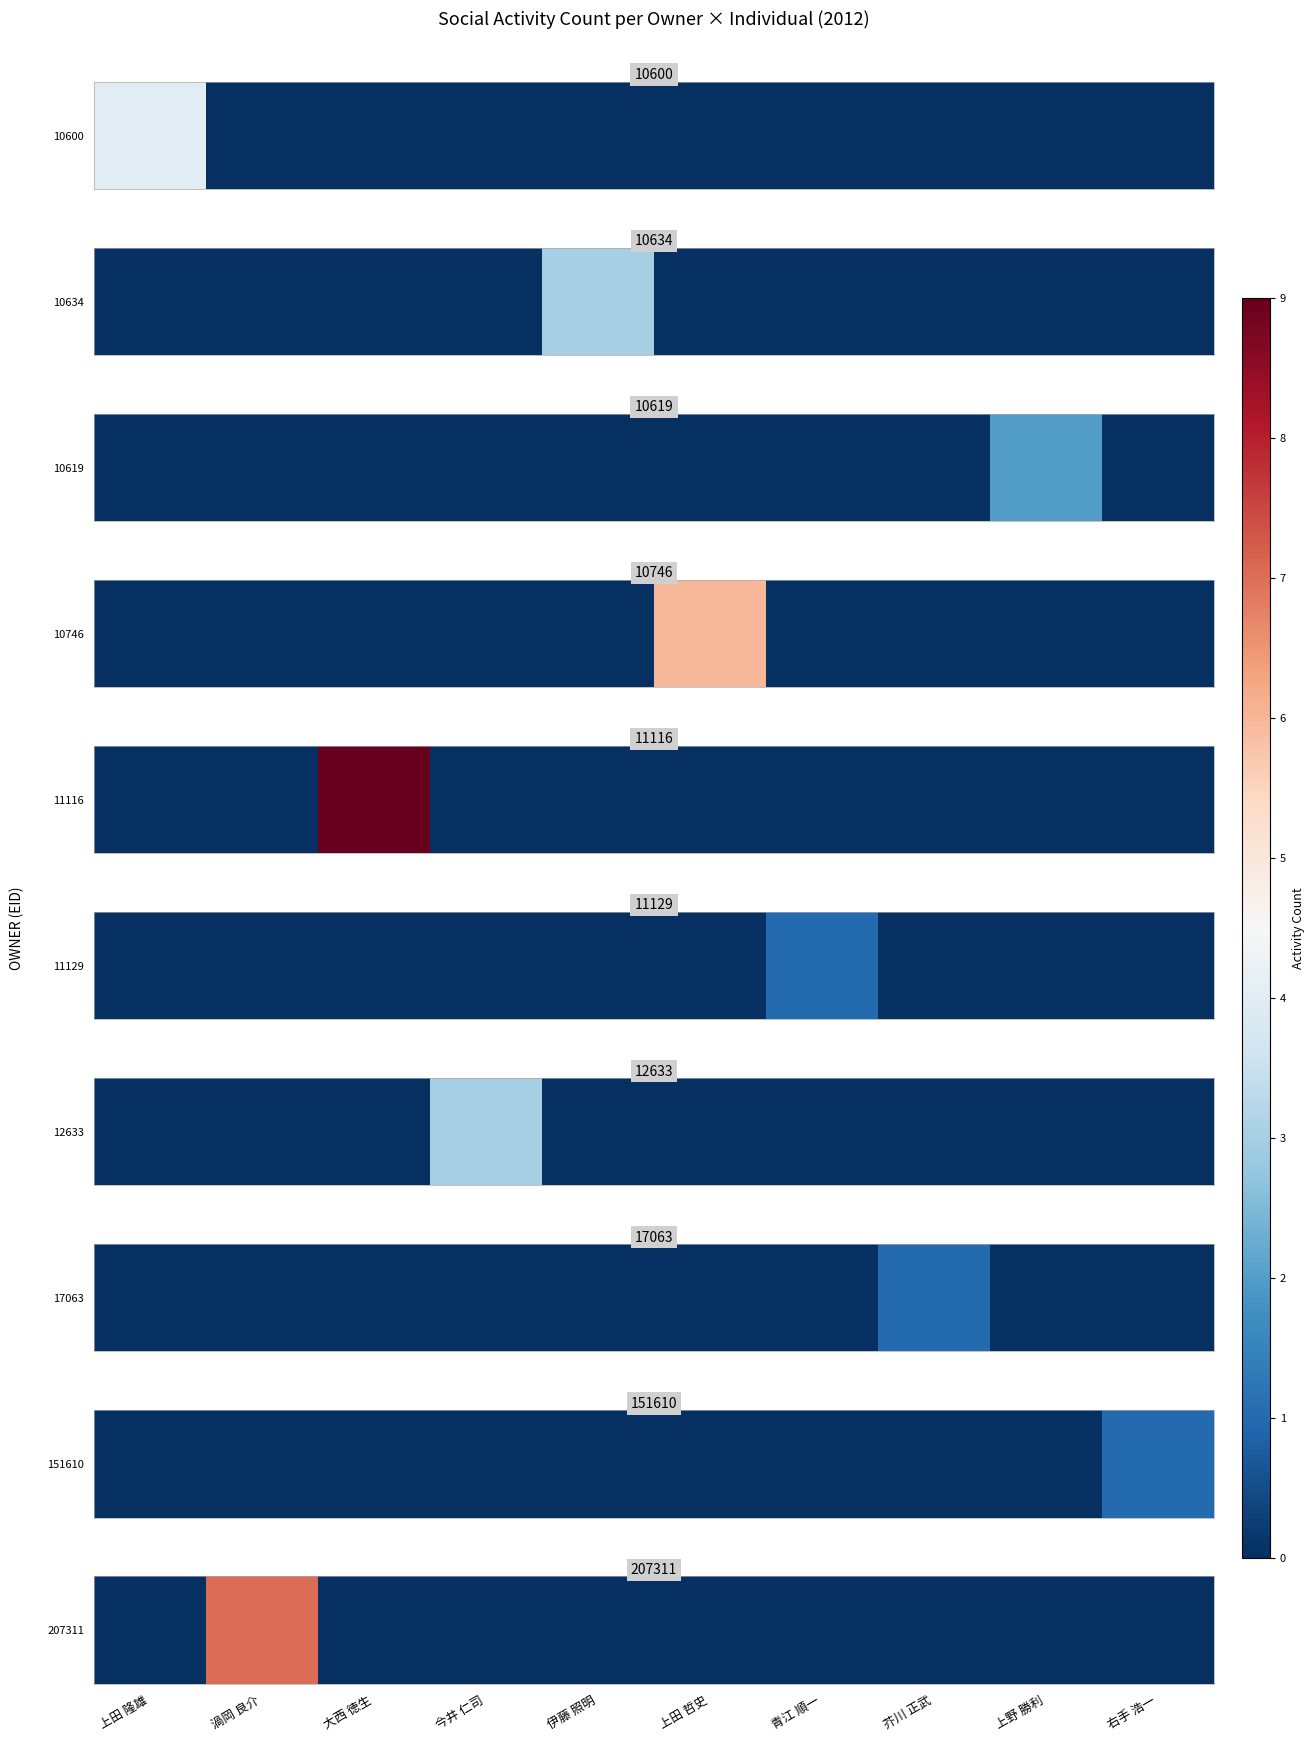

The chart shows a value of 4 at 大西 徳生. True or false?

False